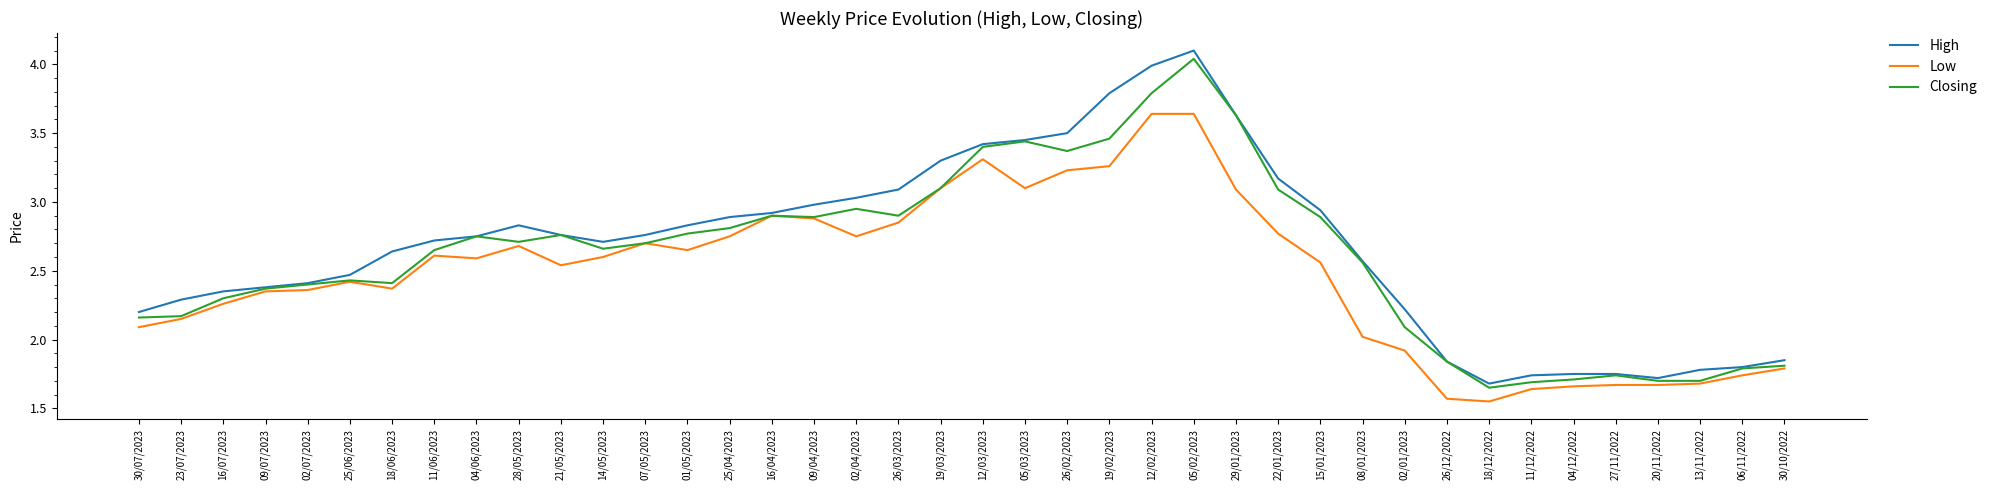

Which series has the largest total across all categories?

High